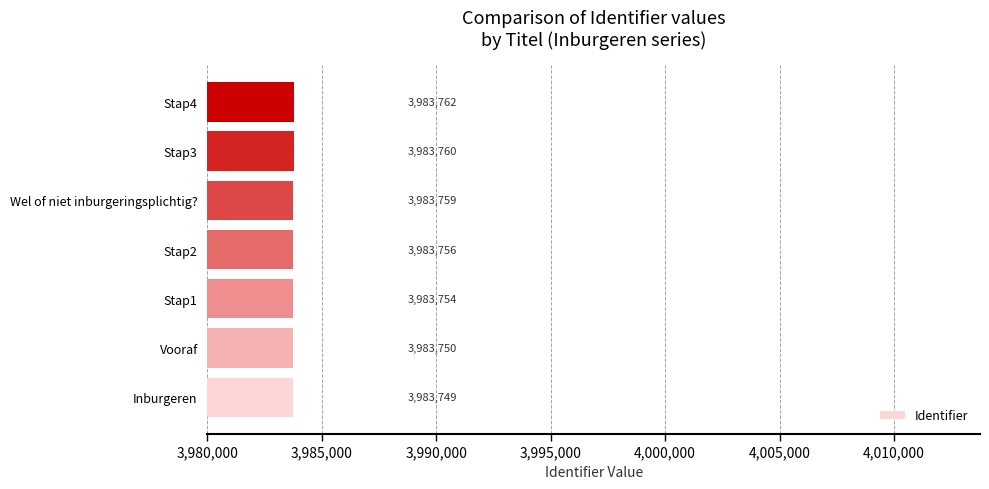

Are the bars horizontal?

Yes